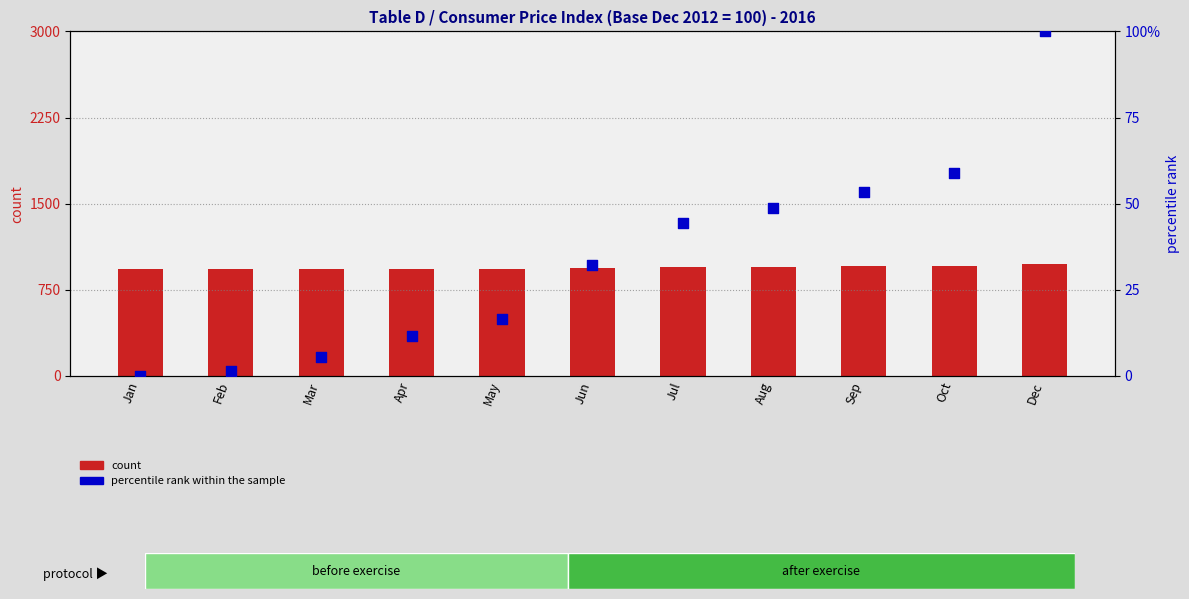

Which series has the largest Y range (max minus min)?

percentile rank within the sample